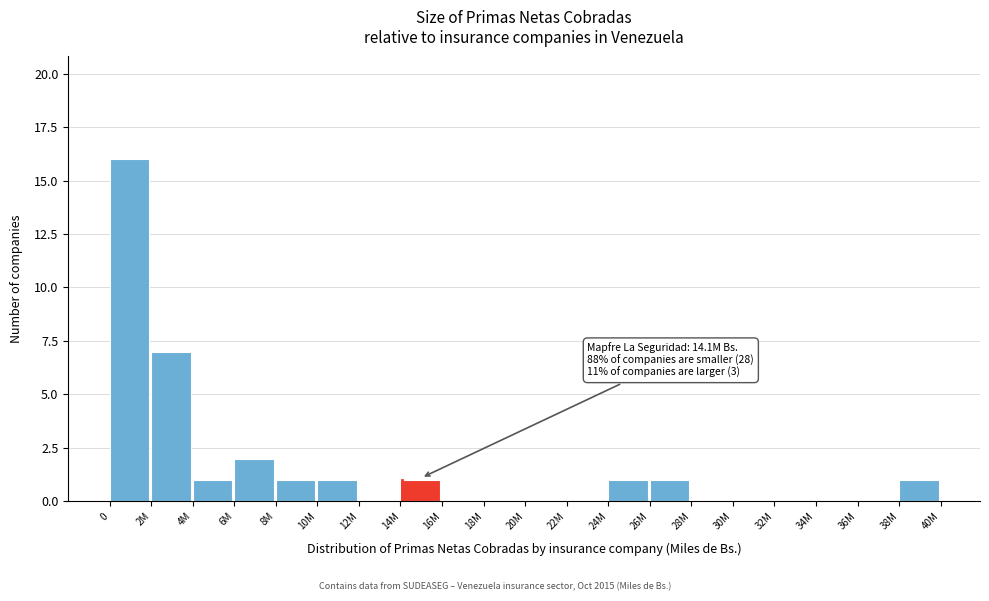

Reading left to right, transcribe all the data shown in this chart.

0=16	2M=7	4M=1	6M=2	8M=1	10M=1	12M=0	14M=1	16M=0	18M=0	20M=0	22M=0	24M=1	26M=1	28M=0	30M=0	32M=0	34M=0	36M=0	38M=1